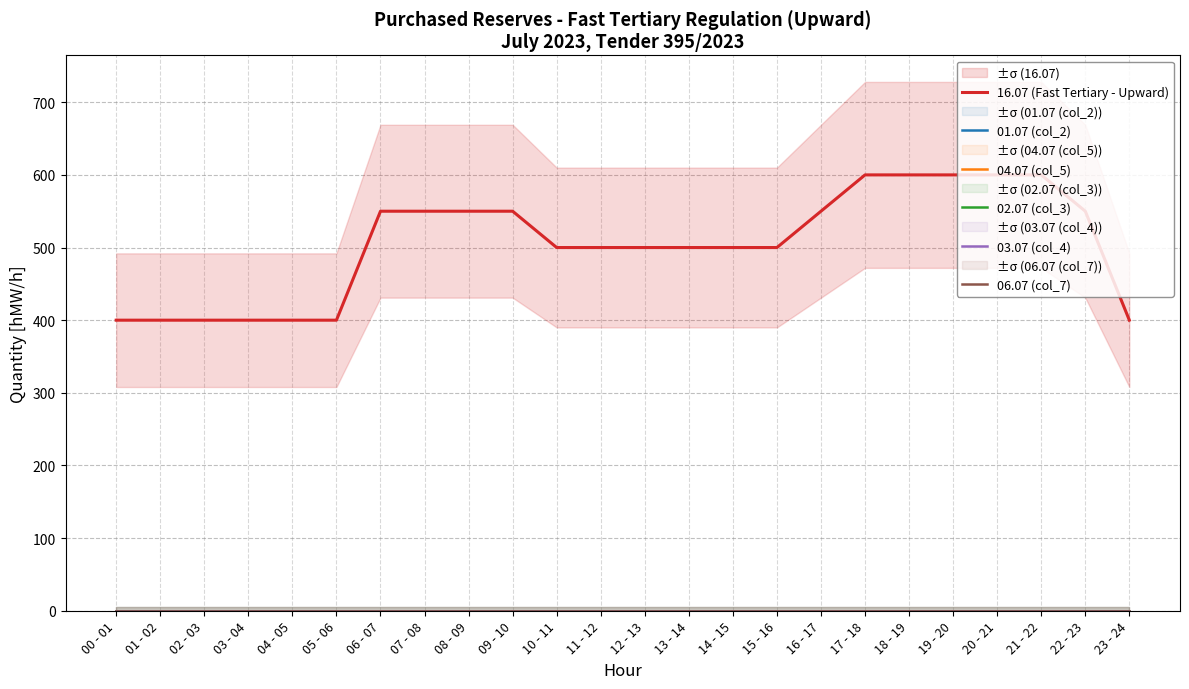

Rank the series at 03 - 04 from highest to lowest value.

16.07 (Fast Tertiary - Upward), 01.07 (col_2), 04.07 (col_5), 02.07 (col_3), 03.07 (col_4), 06.07 (col_7)